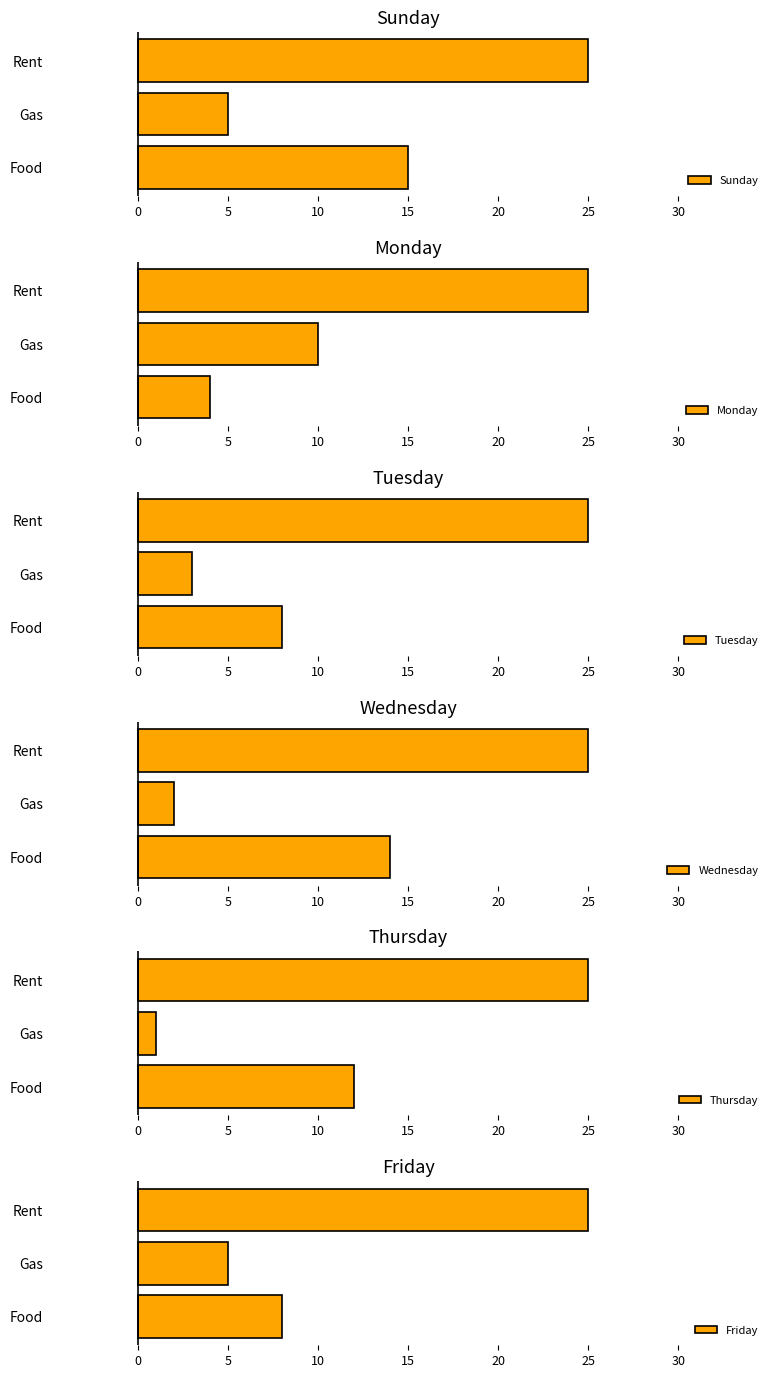

What is the sum of all Tuesday values?

36